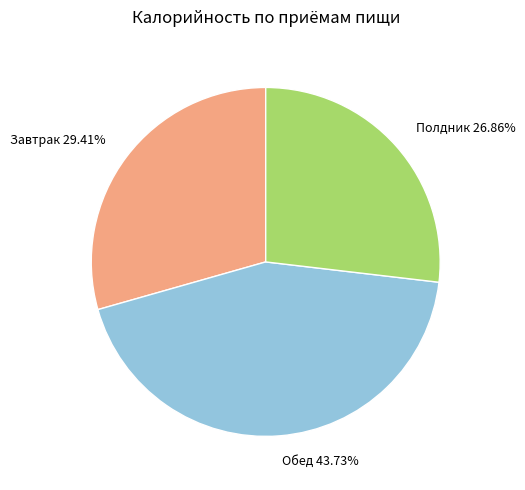

How many segments does this pie chart have?

3